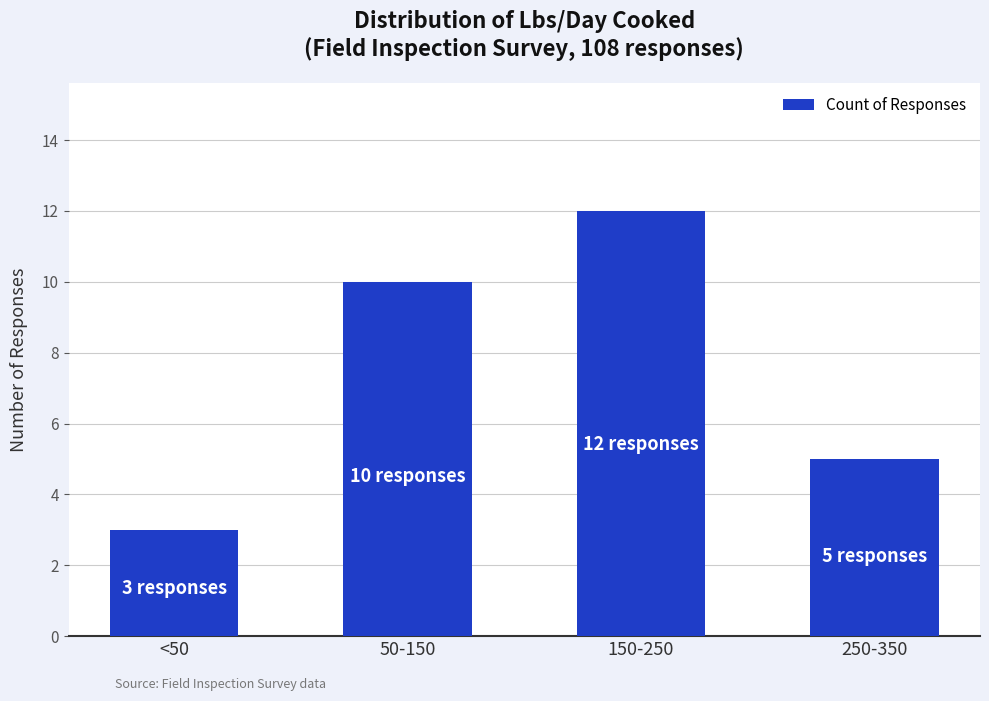

What is the maximum value shown in the chart?

12